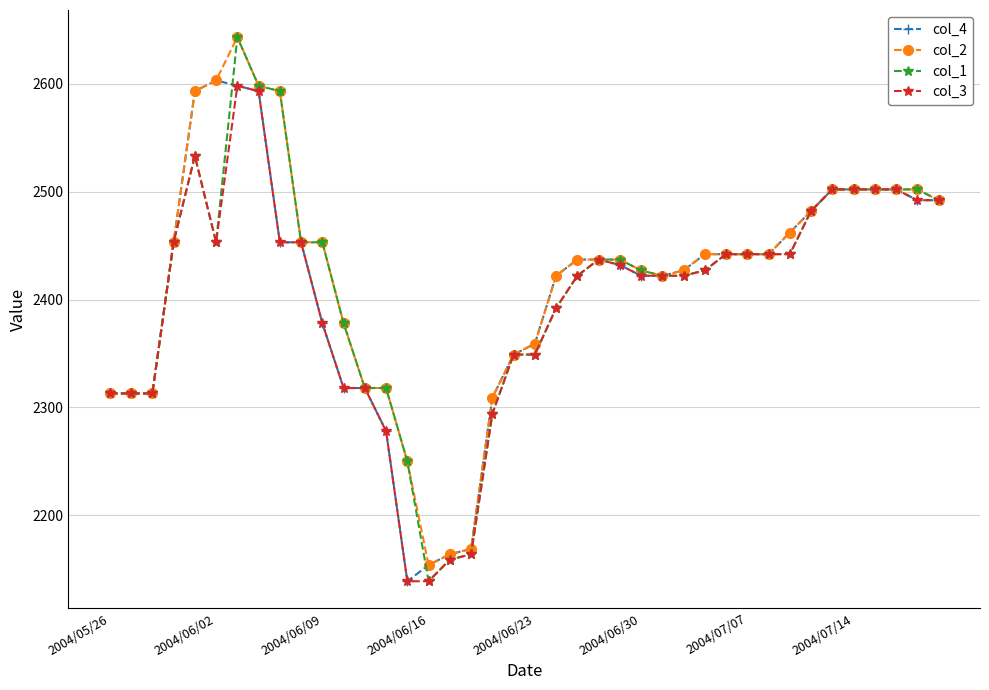

What is the value of the col_4 point at the 33rd from the left?

2462